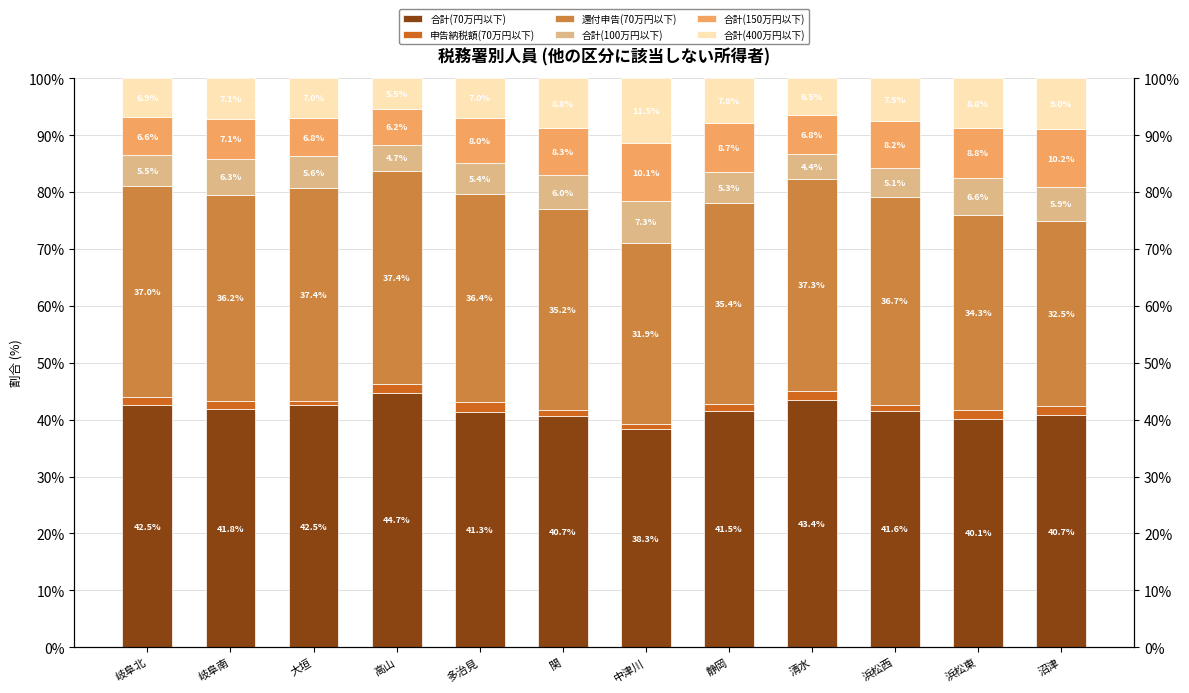

How many data points in 合計(70万円以下) are above 41?

8